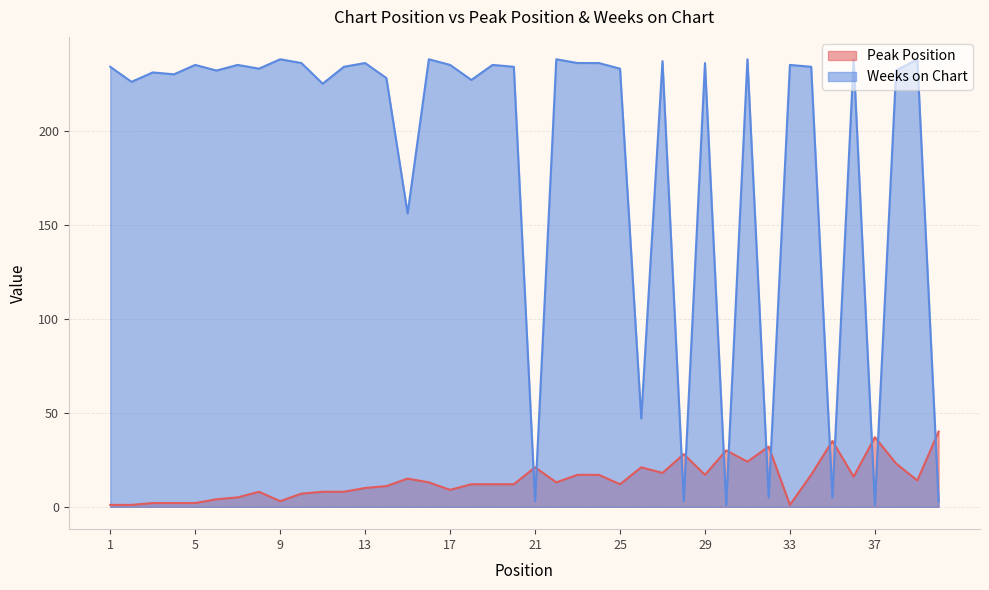

At 39, list the series in order from smallest to largest.

Peak Position, Weeks on Chart